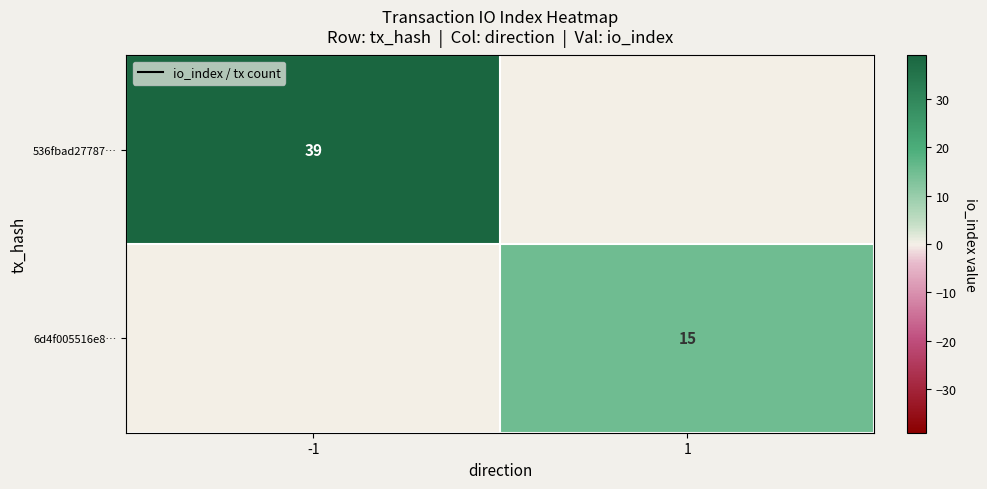

What is the total value across all series at 1?

15